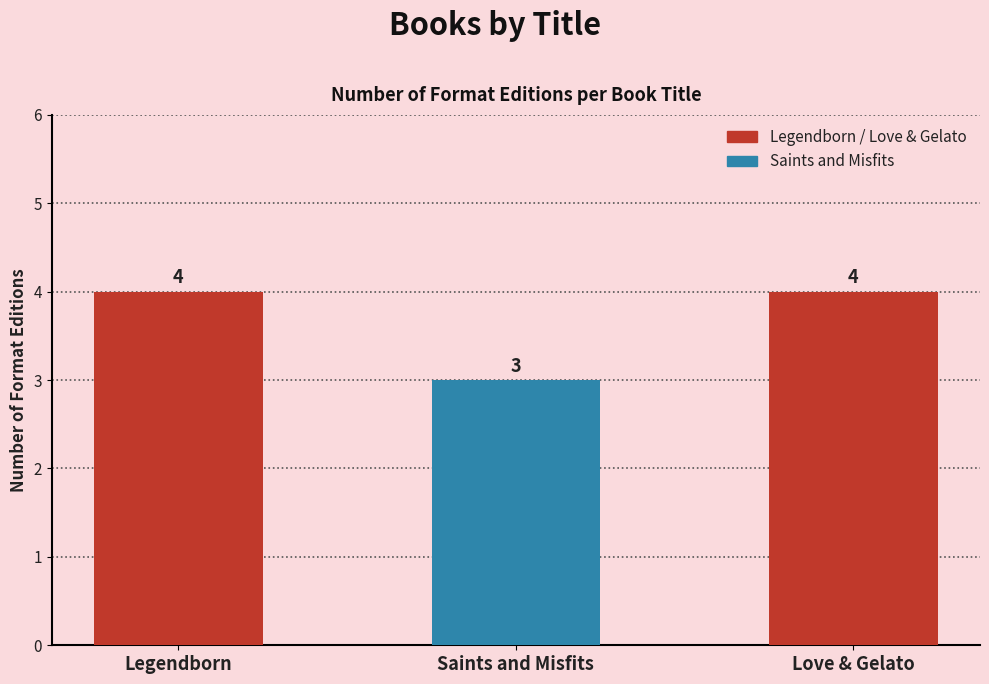

What is the maximum value shown in the chart?

4